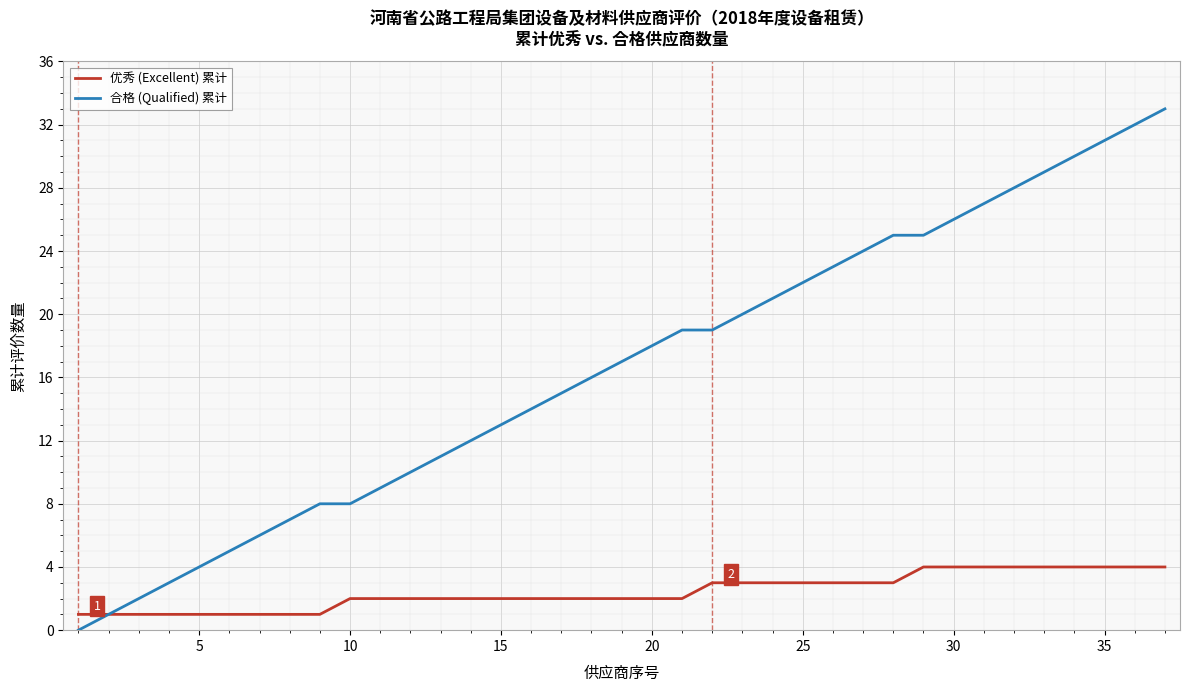

Which series has the widest spread of values?

合格 (Qualified) 累计